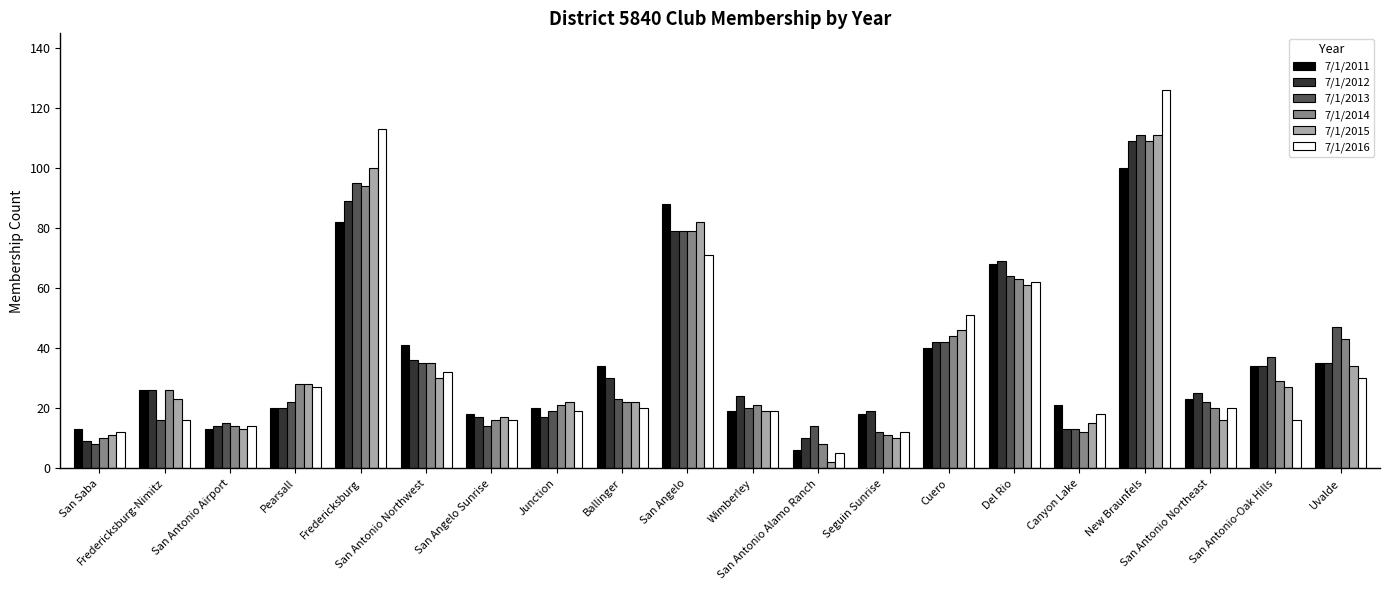

What is the spread (max minus min) of values at Ballinger?

14